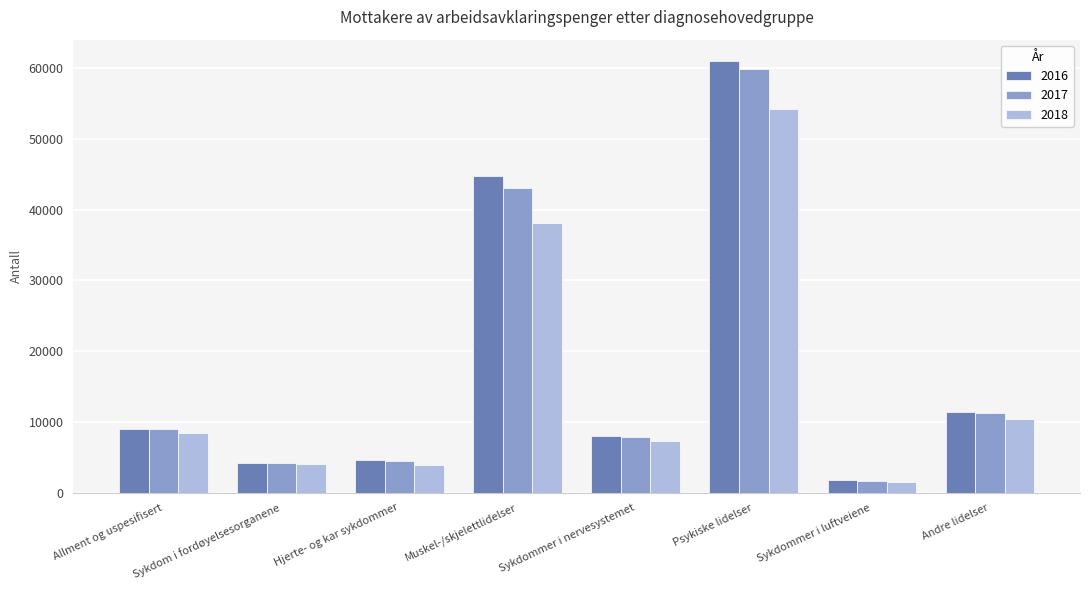

True or false: 2016 has a value of 44746 at Muskel-/skjelettlidelser.

True